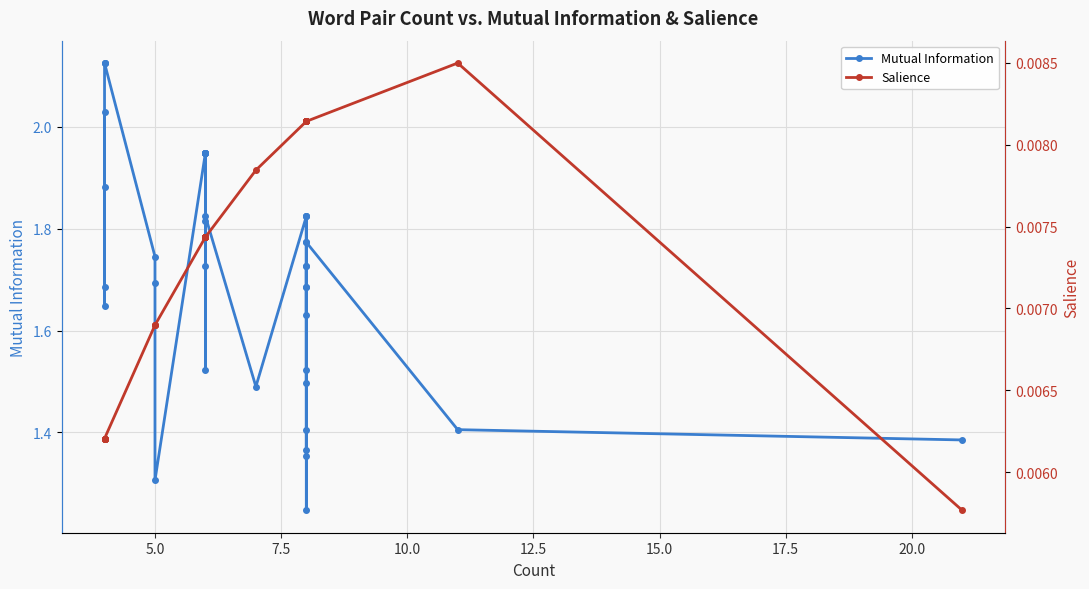

Does the chart have visible grid lines?

Yes